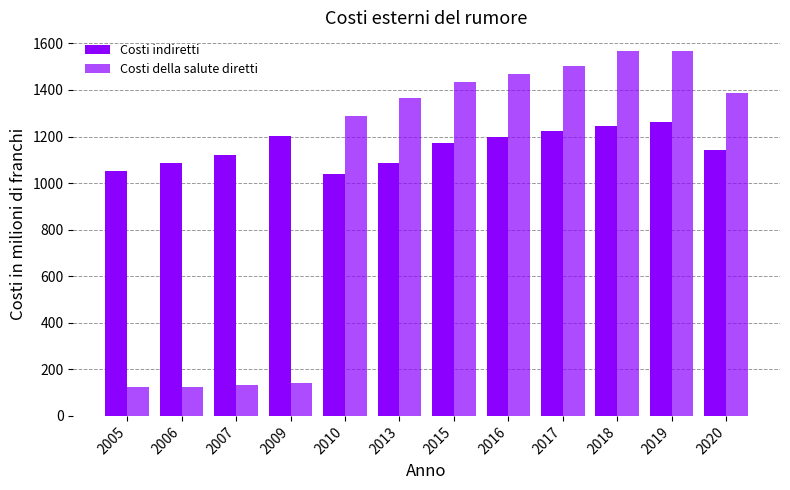

Between 2007 and 2009, which series saw the biggest shift?

Costi indiretti